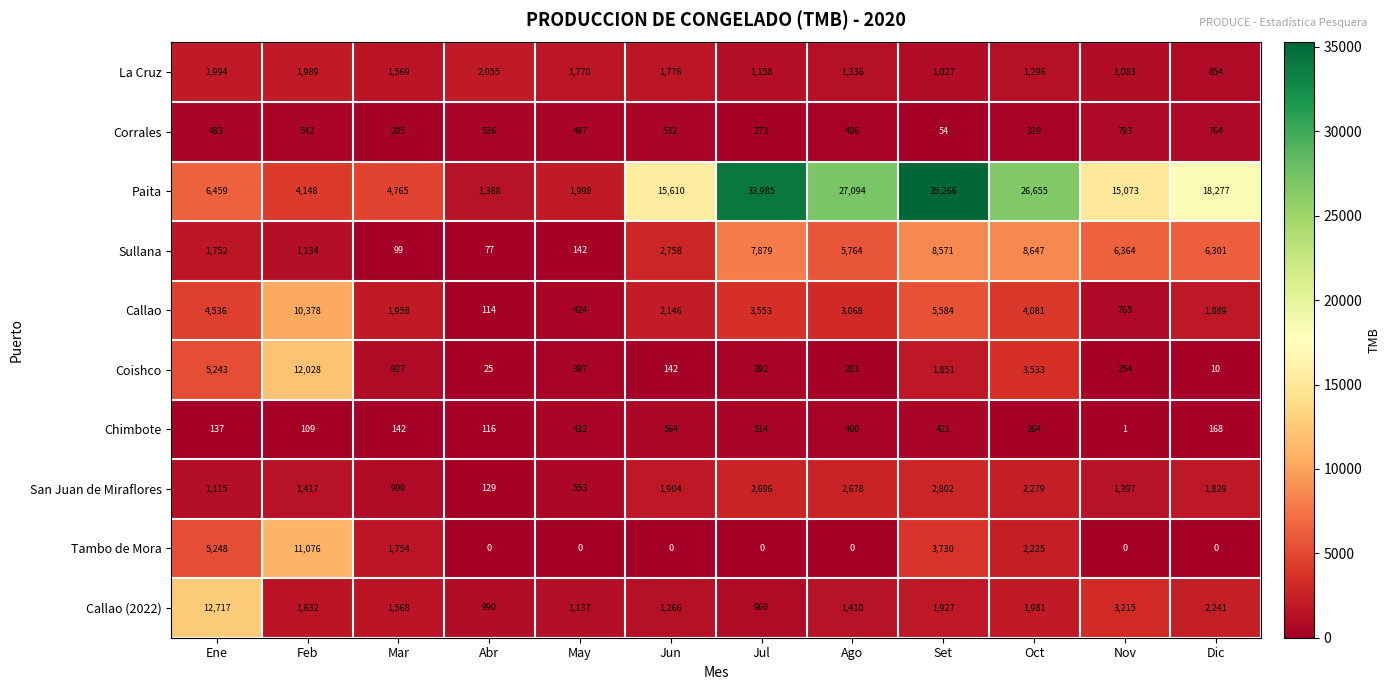

What is the sum of all Corrales values?

5404